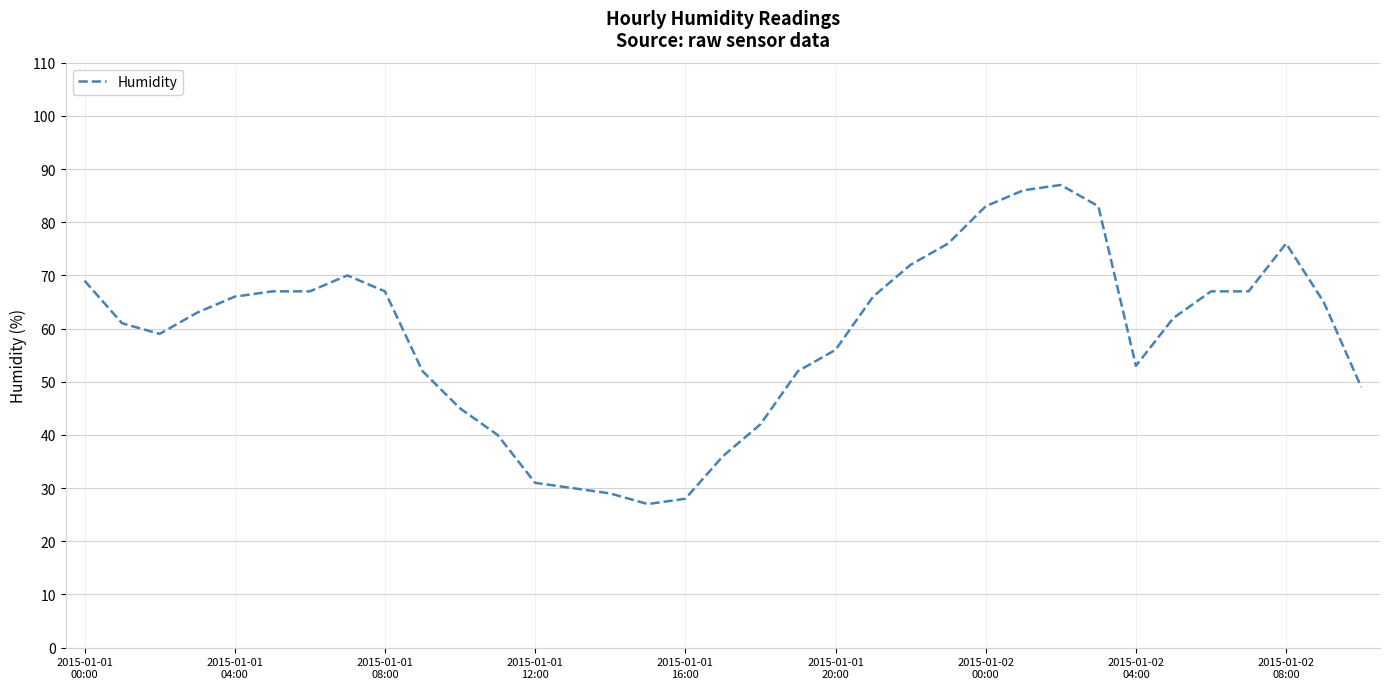

What is the average value?

59